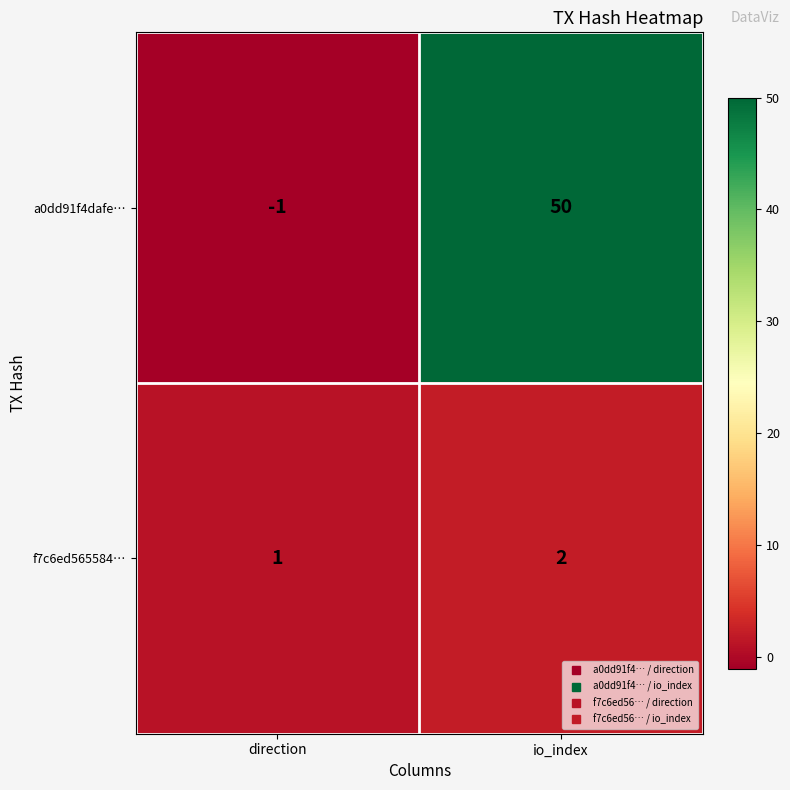

Where is f7c6ed565584… nearest to the value 1?

direction